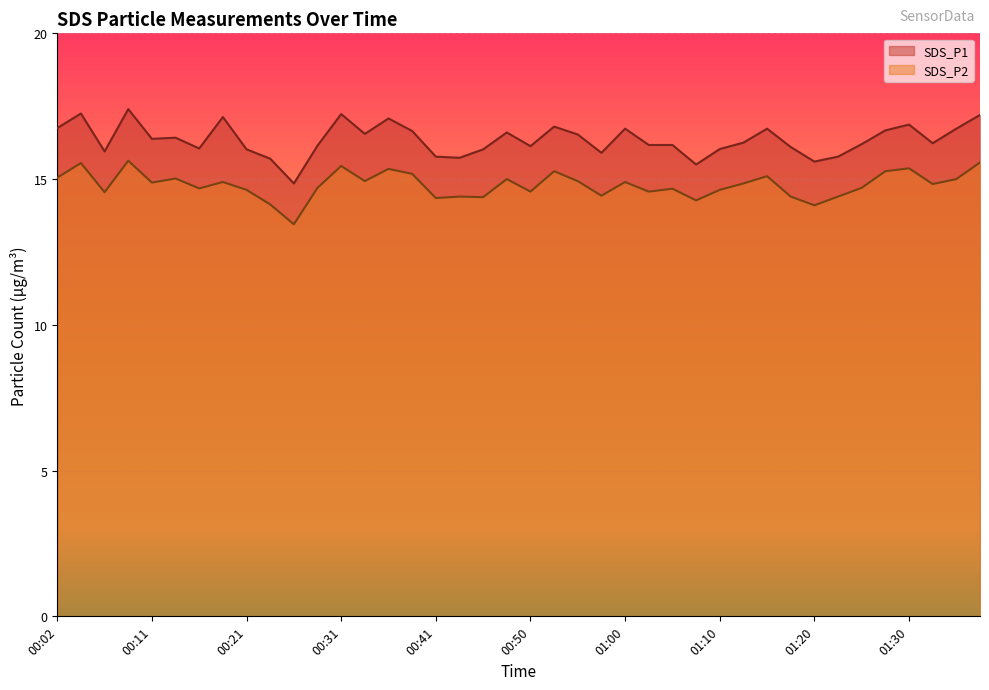

Reading left to right, what are all the values shown in this chart?

SDS_P1: 00:02=16.8	00:04=17.2	00:07=15.9	00:09=17.4	00:11=16.4	00:14=16.4	00:16=16.1	00:19=17.1	00:21=16.0	00:24=15.7	00:26=14.8	00:29=16.1	00:31=17.2	00:33=16.6	00:36=17.1	00:38=16.6	00:41=15.8	00:43=15.7	00:46=16.0	00:48=16.6	00:50=16.1	00:53=16.8	00:55=16.5	00:58=15.9	01:00=16.7	01:03=16.2	01:05=16.2	01:08=15.5	01:10=16.0	01:12=16.2	01:15=16.7	01:17=16.1	01:20=15.6	01:22=15.8	01:25=16.2	01:27=16.7	01:30=16.9	01:32=16.2	01:35=16.7	01:37=17.2
SDS_P2: 00:02=15.1	00:04=15.6	00:07=14.6	00:09=15.6	00:11=14.9	00:14=15.0	00:16=14.7	00:19=14.9	00:21=14.6	00:24=14.1	00:26=13.4	00:29=14.7	00:31=15.4	00:33=14.9	00:36=15.3	00:38=15.2	00:41=14.3	00:43=14.4	00:46=14.4	00:48=15.0	00:50=14.6	00:53=15.3	00:55=14.9	00:58=14.4	01:00=14.9	01:03=14.6	01:05=14.7	01:08=14.3	01:10=14.6	01:12=14.8	01:15=15.1	01:17=14.4	01:20=14.1	01:22=14.4	01:25=14.7	01:27=15.3	01:30=15.4	01:32=14.8	01:35=15.0	01:37=15.6